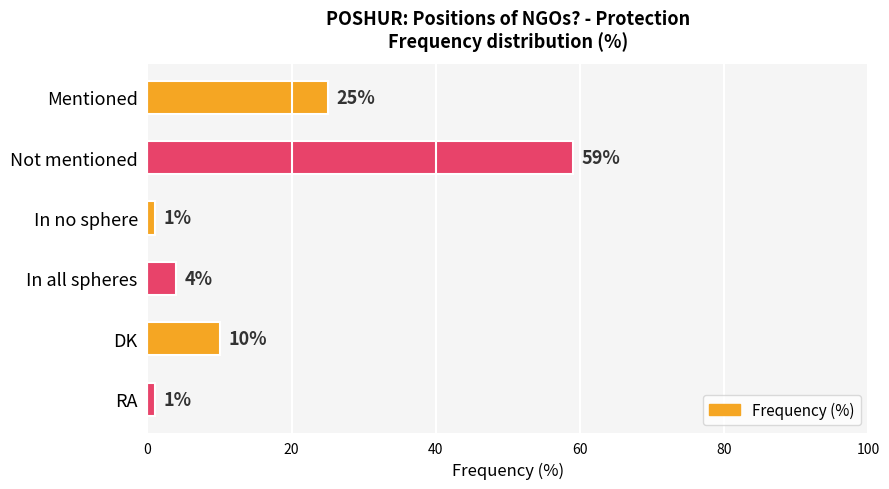

What is the difference between the values at Mentioned and In all spheres?

21